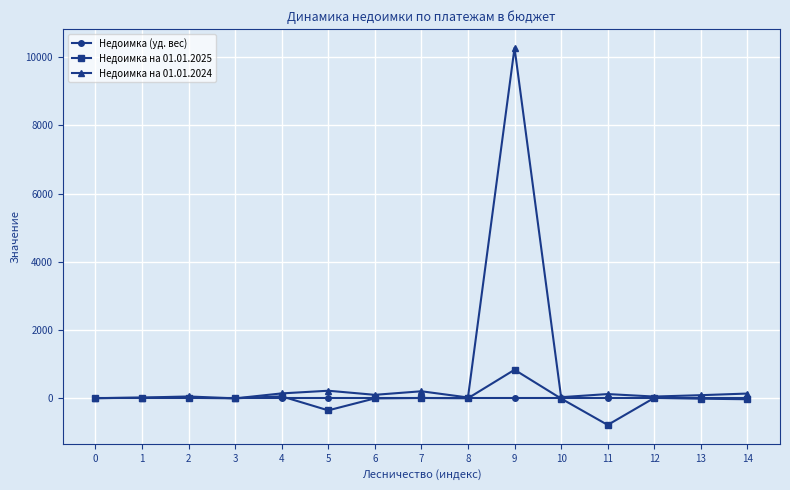

Which series has the largest range (max minus min)?

Недоимка на 01.01.2024